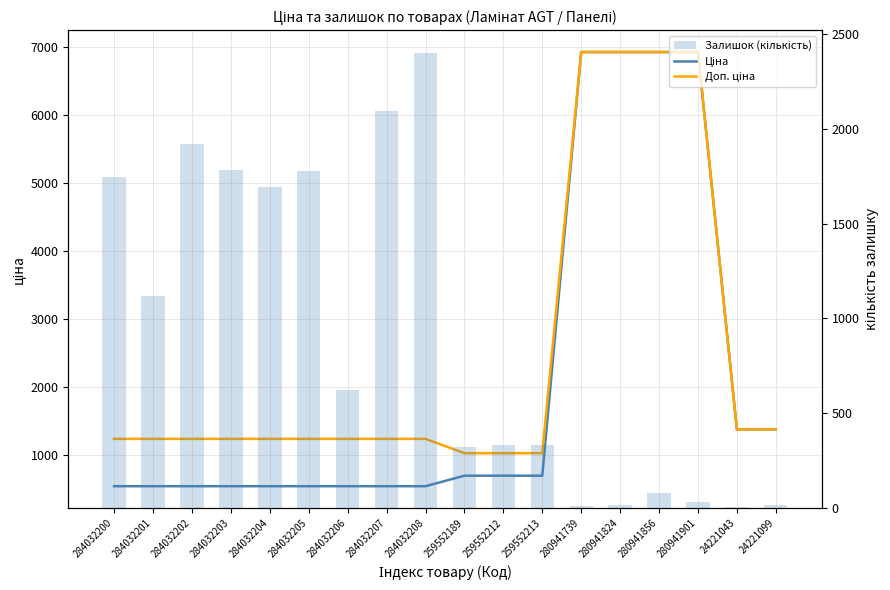

Reading left to right, what are all the values shown in this chart?

Ціна: 539.0	539.0	539.0	539.0	539.0	539.0	539.0	539.0	539.0	693.7	693.7	693.7	6925.7	6925.7	6925.7	6925.7	1375.4	1375.4
Доп. ціна: 1235.4	1235.4	1235.4	1235.4	1235.4	1235.4	1235.4	1235.4	1235.4	1024.6	1024.6	1024.6	6925.7	6925.7	6925.7	6925.7	1375.0	1375.0
Залишок (кількість): 1745.0	1120.0	1921.0	1786.0	1696.0	1776.0	624.0	2096.0	2401.0	322.0	333.0	330.0	12.0	17.0	77.0	31.0	4.0	16.0